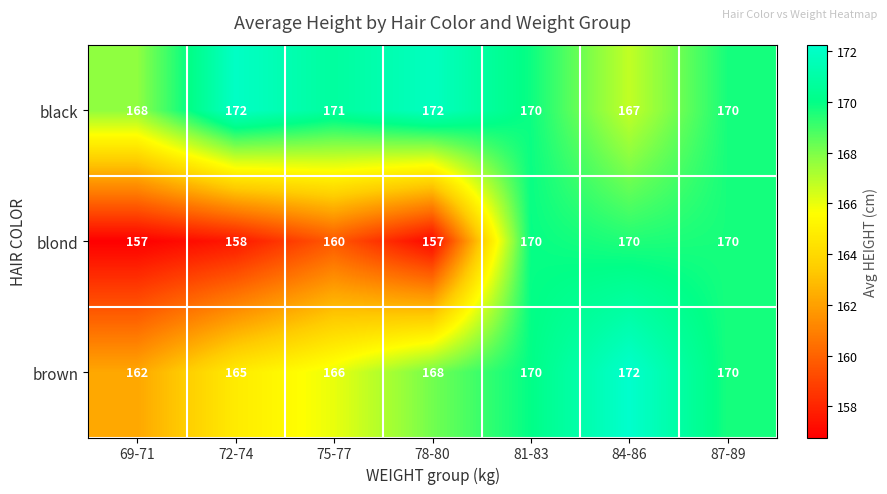

Rank the series by their average value, from lowest to highest.

blond, brown, black